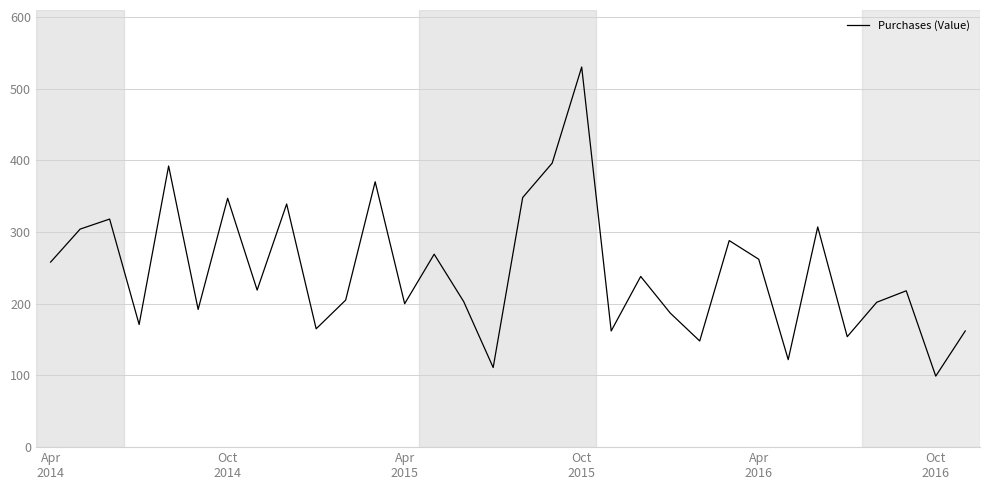

What is the greatest value displayed?

530